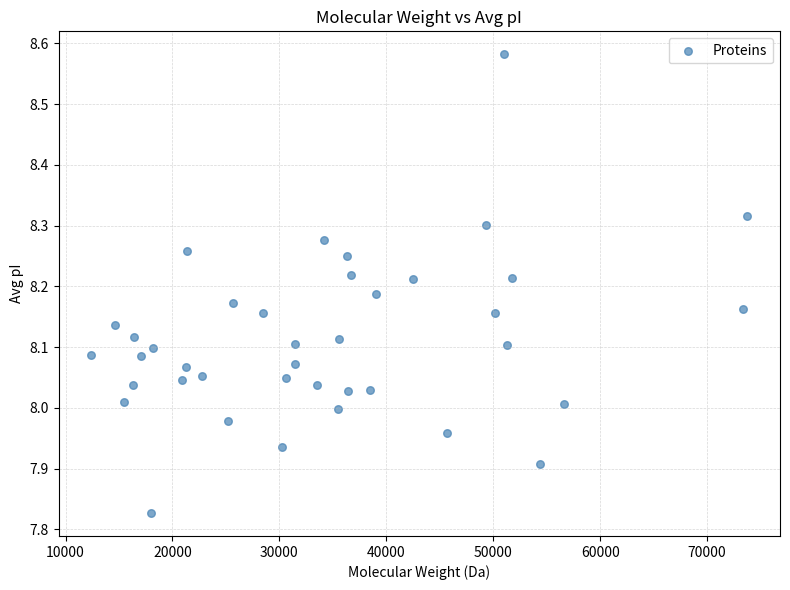

What is the range of X values (max minus min)?

61333.5